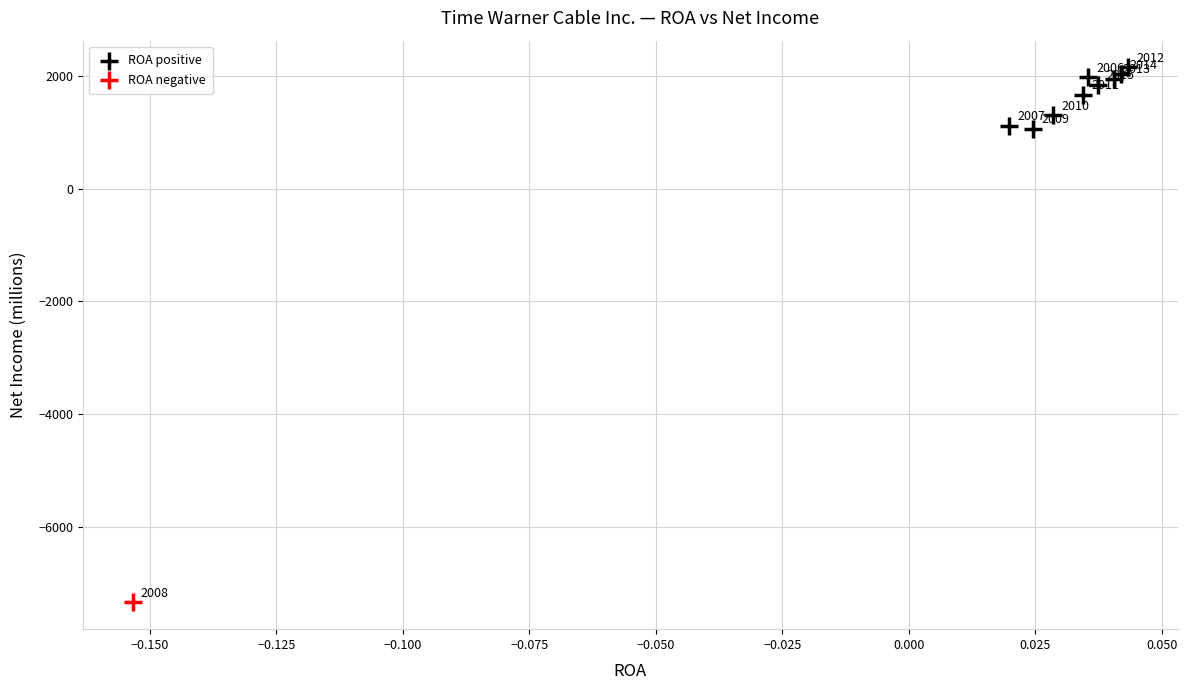

What are all the series names shown in the legend?

ROA positive, ROA negative